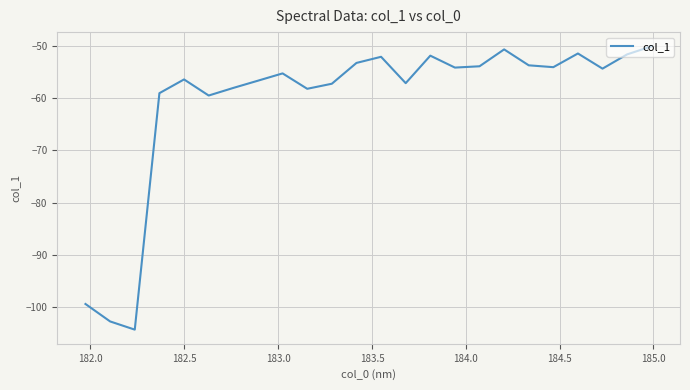

What is the sum of all values?

-1456.2